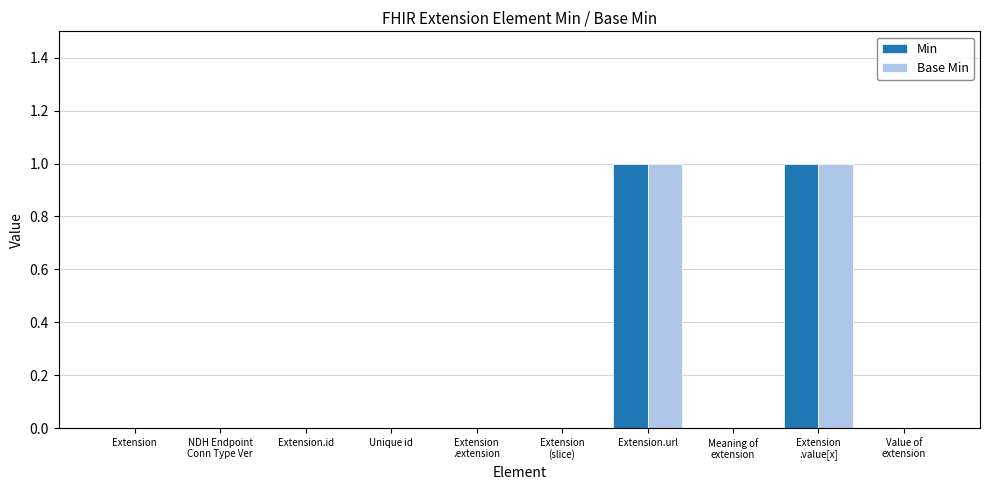

Reading left to right, extract all data points from this chart.

Min: Extension=0	NDH Endpoint
Conn Type Ver=0	Extension.id=0	Unique id=0	Extension
.extension=0	Extension
(slice)=0	Extension.url=1	Meaning of
extension=0	Extension
.value[x]=1	Value of
extension=0
Base Min: Extension=0	NDH Endpoint
Conn Type Ver=0	Extension.id=0	Unique id=0	Extension
.extension=0	Extension
(slice)=0	Extension.url=1	Meaning of
extension=0	Extension
.value[x]=1	Value of
extension=0